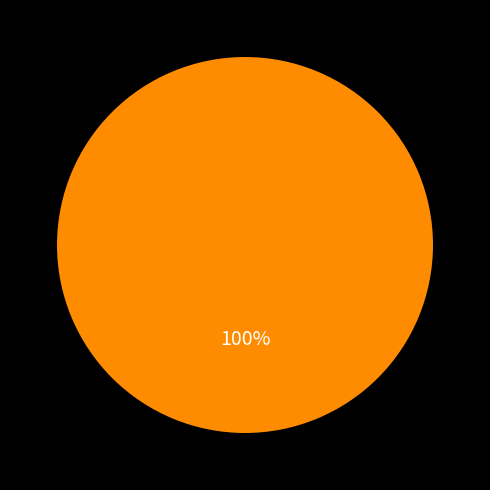

Is there any slice that represents more than half of the pie?

Yes